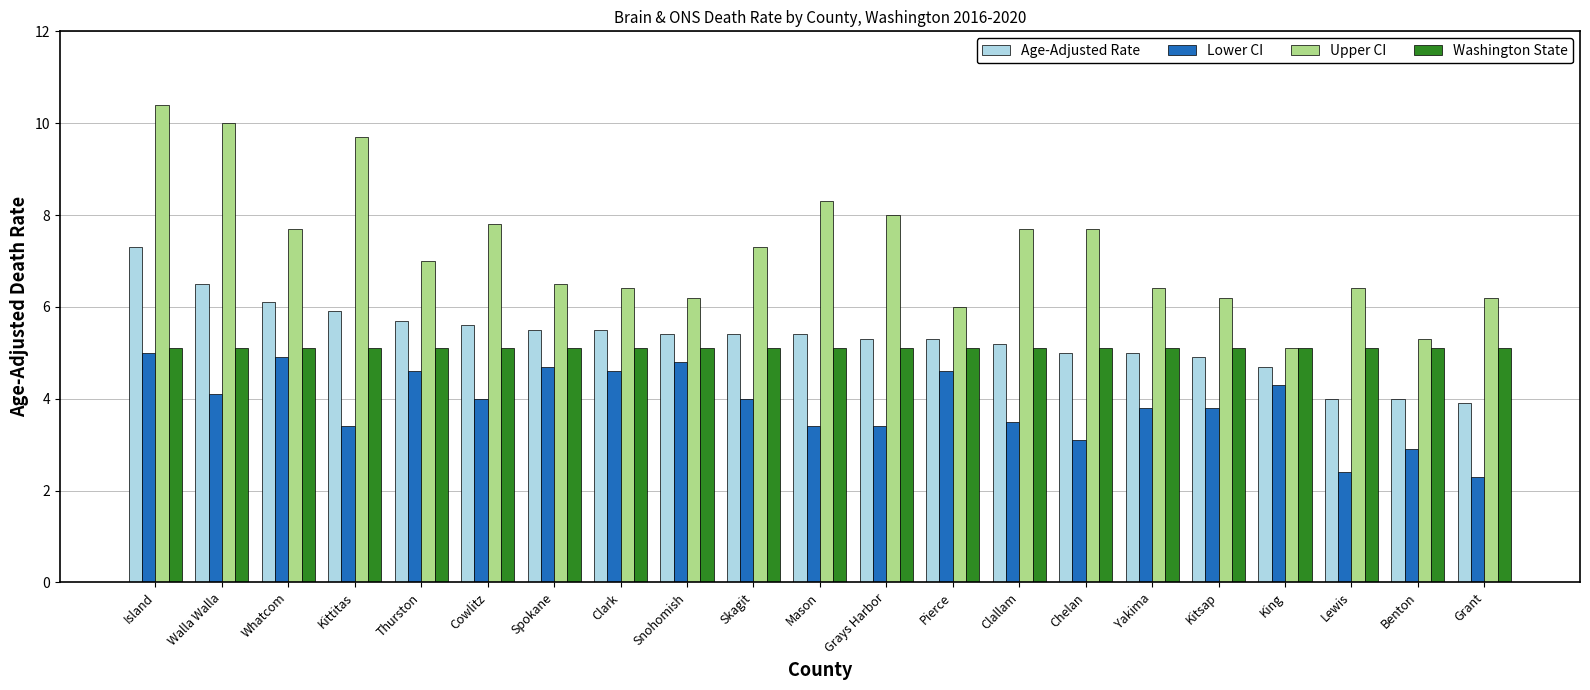

How many data points does each series have?

21